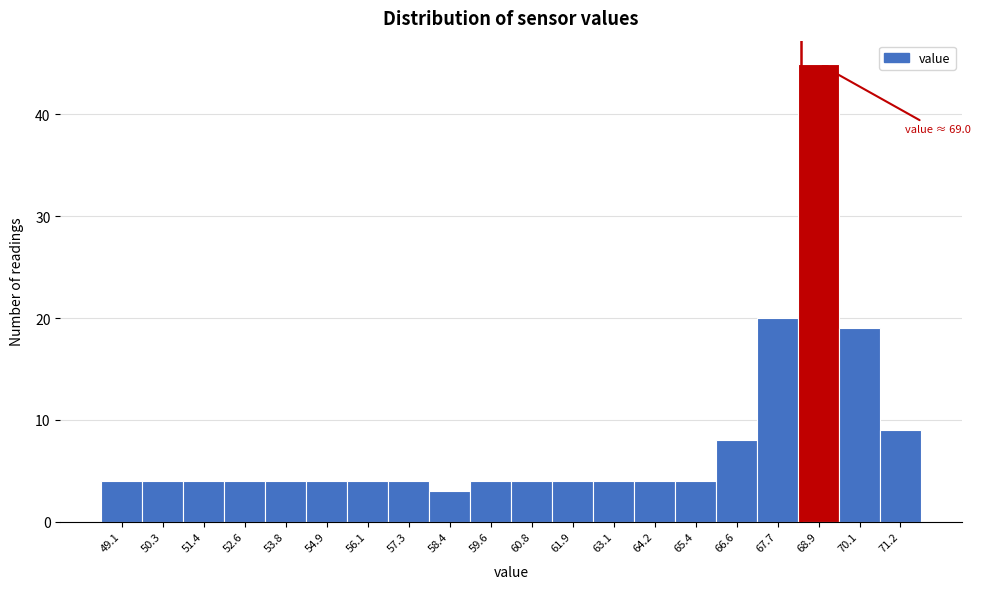

Reading left to right, list all the values displayed in this chart.

4	4	4	4	4	4	4	4	3	4	4	4	4	4	4	8	20	45	19	9